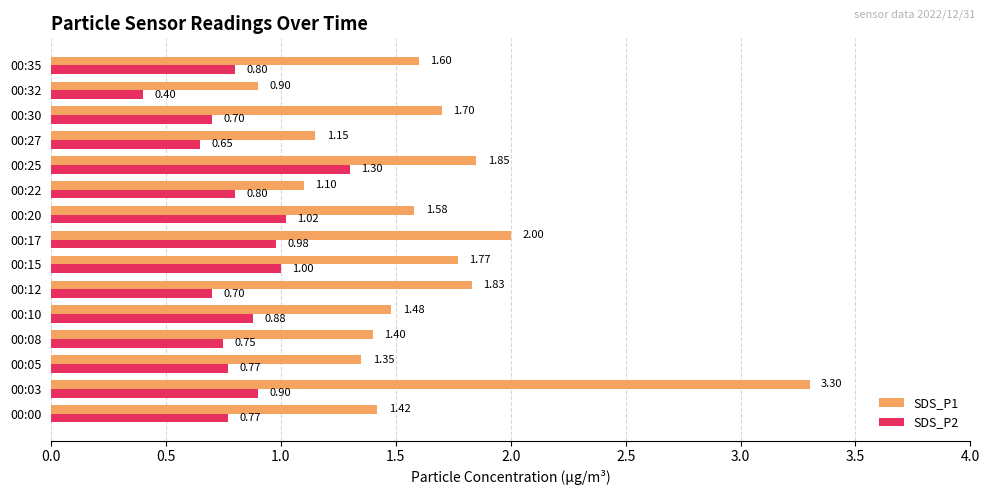

Rank the series by their maximum value, from highest to lowest.

SDS_P1, SDS_P2